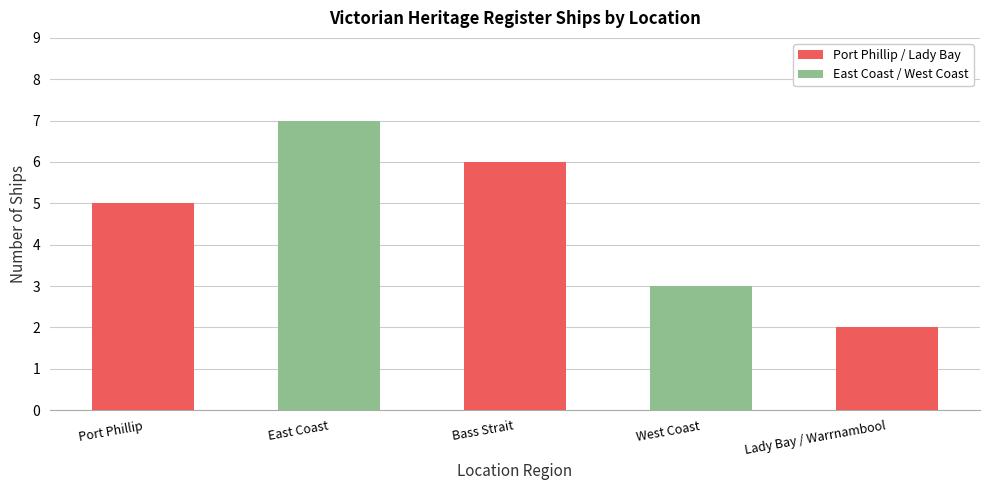

What is the sum of the values at East Coast and West Coast?

10